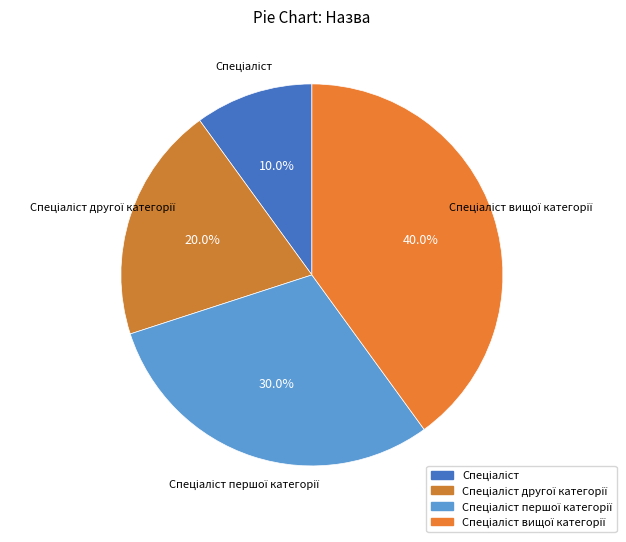

To the nearest percent, what is the difference between the largest and smallest slice percentages?

30%